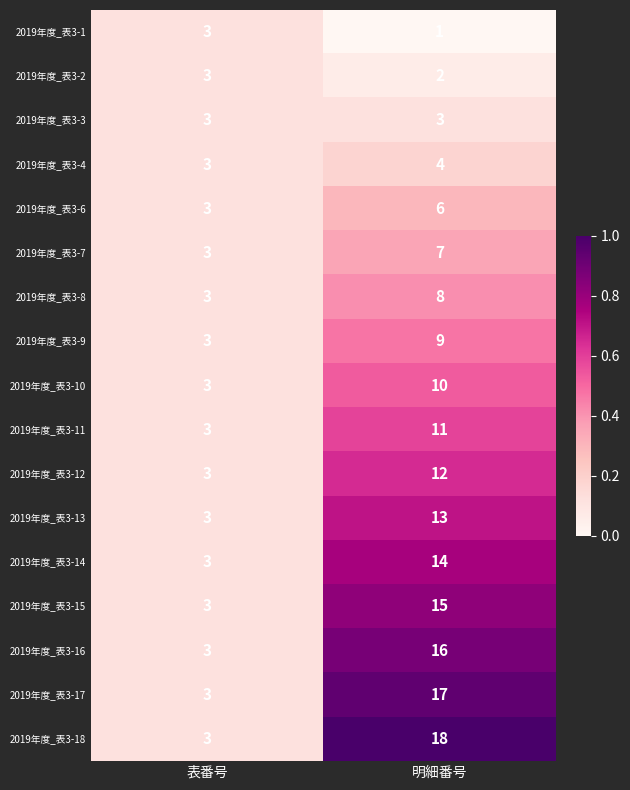

Which series has the largest range (max minus min)?

2019年度_表3-18